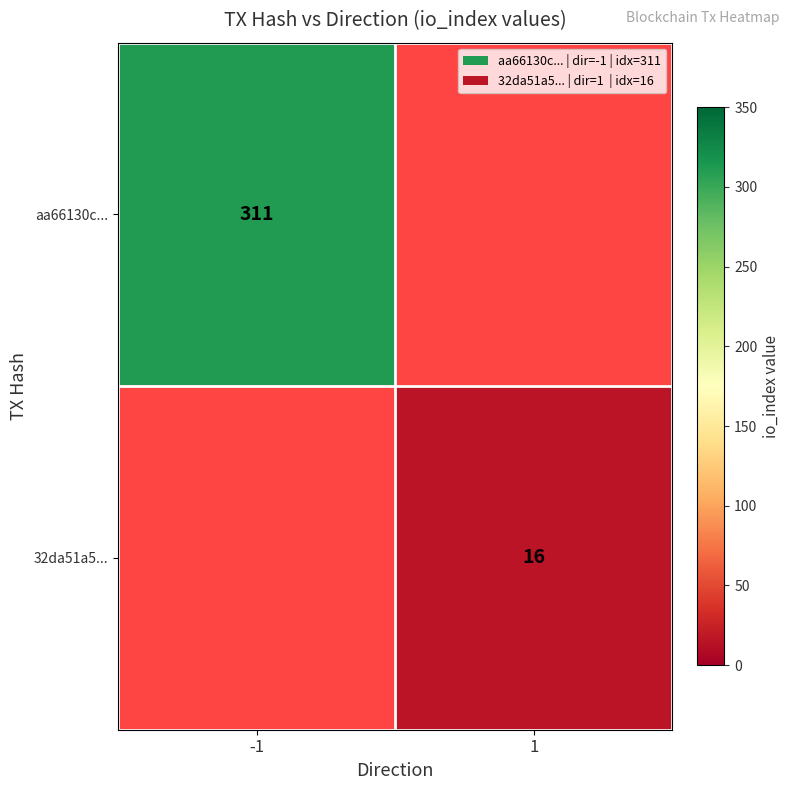

How many categories are shown in the chart?

2